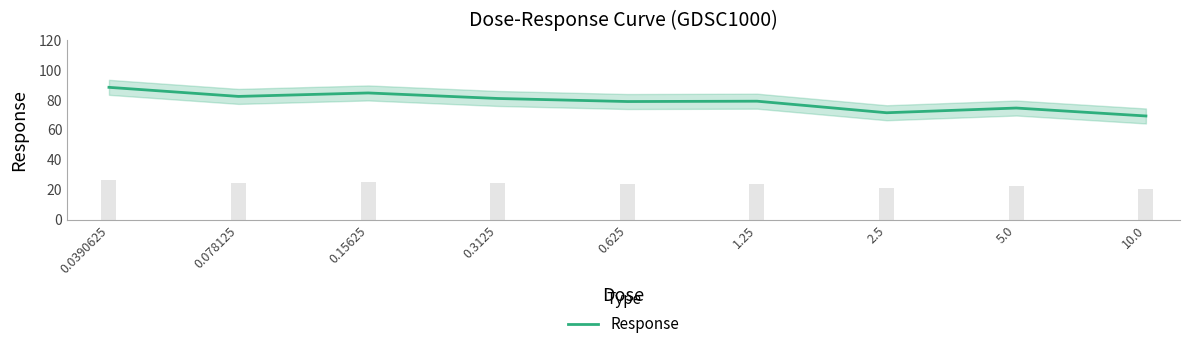

Between 0.15625 and 0.0390625, which is larger?

0.0390625